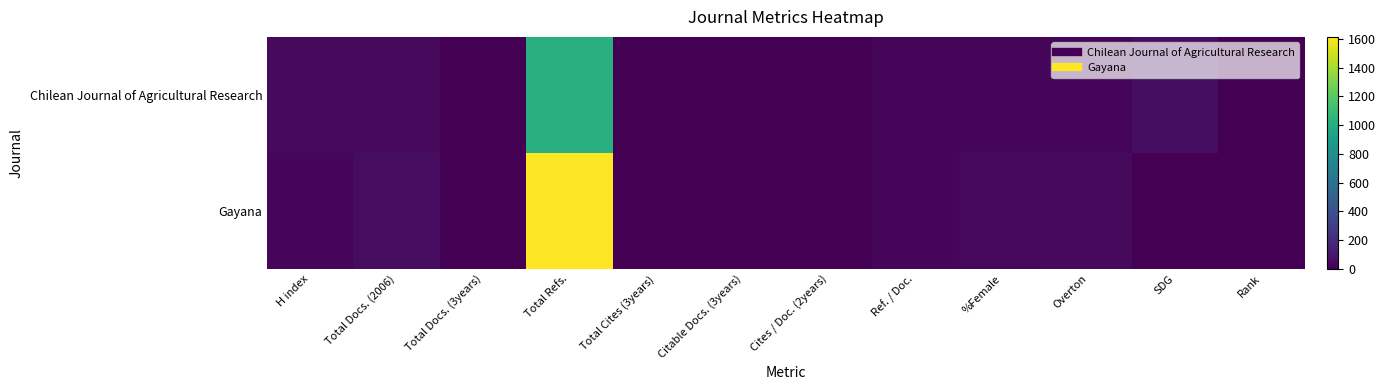

Which series has the widest spread of values?

Gayana